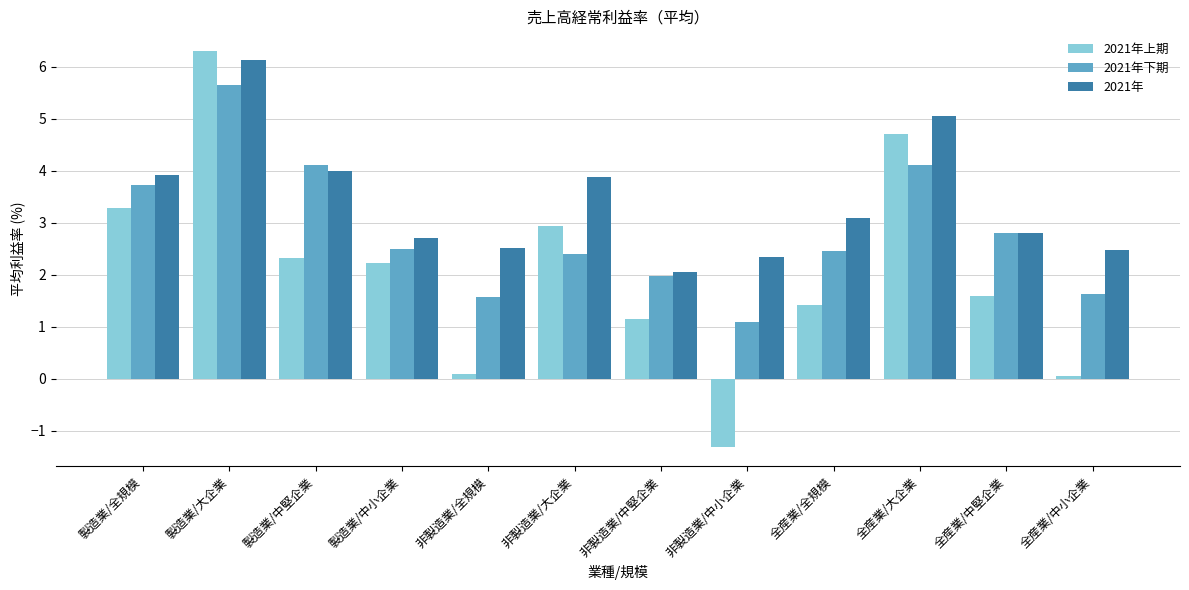

What is the maximum value shown in the chart?

6.3